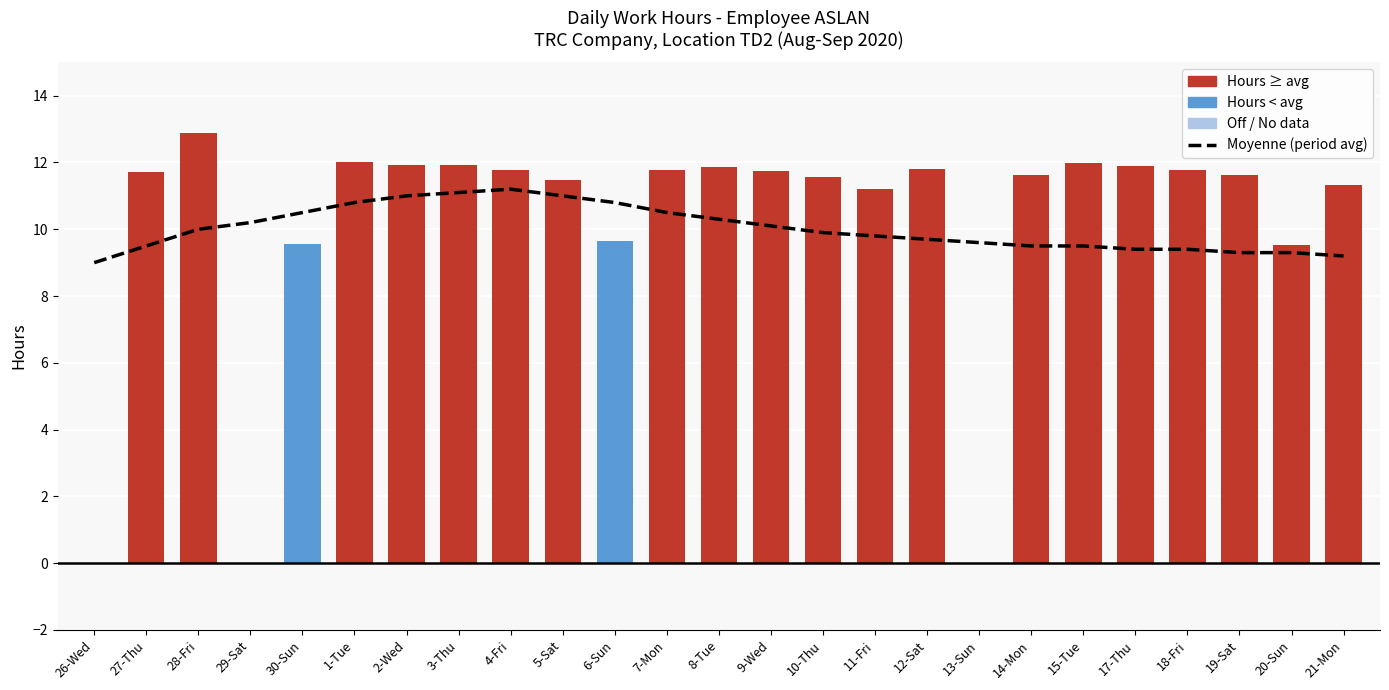

Where is Low (Length of Work) nearest to the value 6?

20-Sun